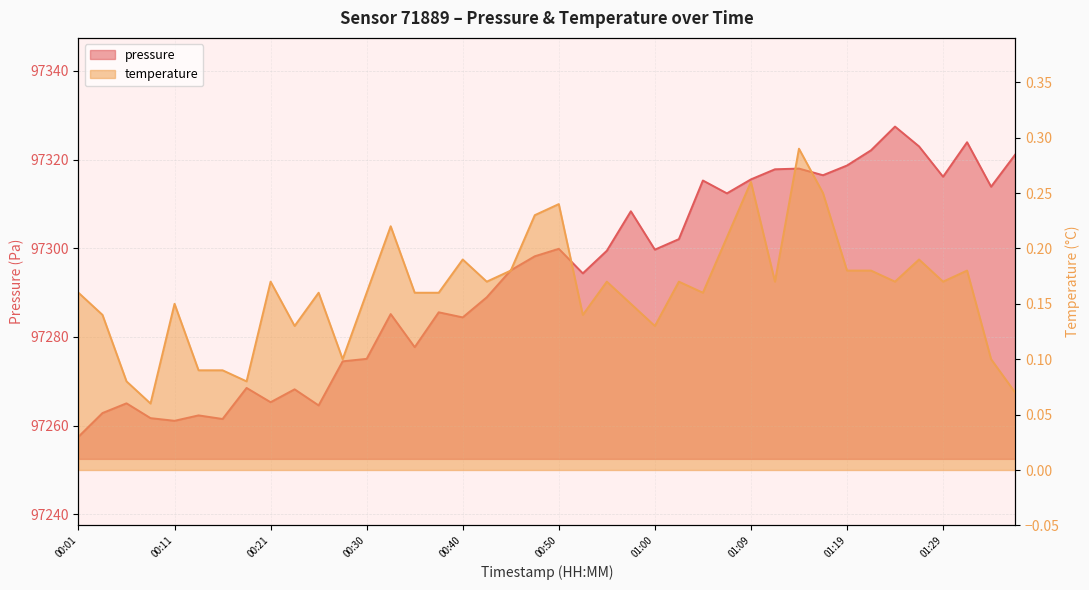

What is the label of the 16th point from the right?

01:00